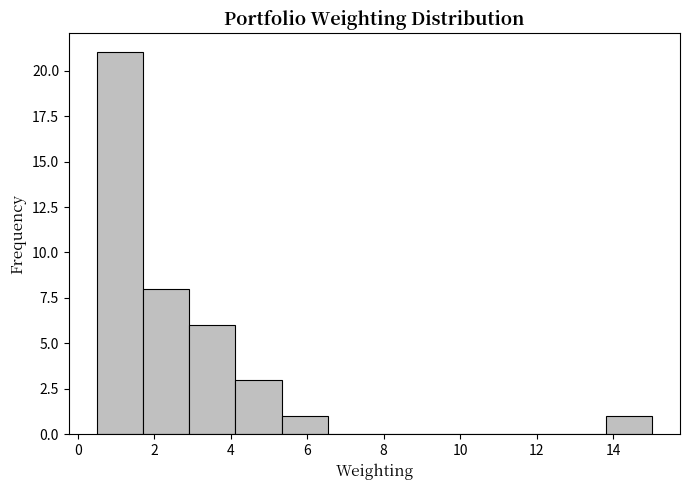

Reading left to right, list every bar in this chart as the range it spans on the x-axis followed by its height. Neither the bar edges nor the heights are printed on the chart, so give them approximately, as read against the axes.

0.4 to 1.6: 21
1.6 to 3.0: 8
3.0 to 4.2: 6
4.2 to 5.4: 3
5.4 to 6.6: 1
6.6 to 7.8: 0
7.8 to 9.0: 0
9.0 to 10.2: 0
10.2 to 11.4: 0
11.4 to 12.6: 0
12.6 to 13.8: 0
13.8 to 15.0: 1